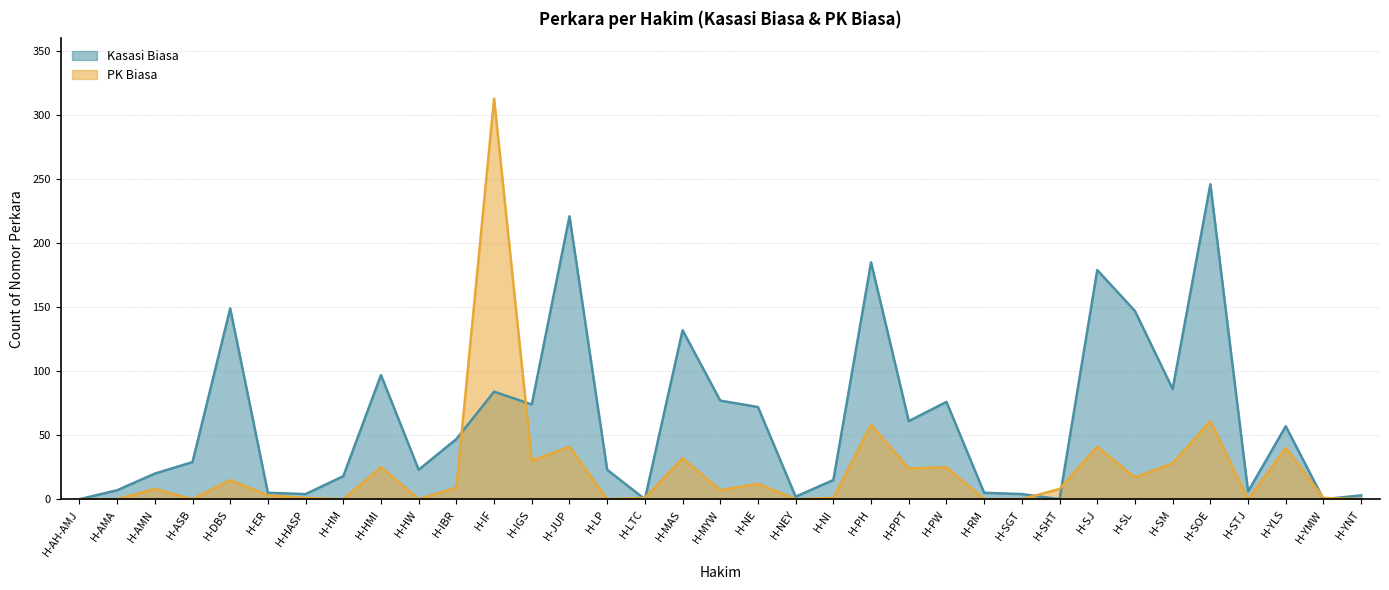

How many times do PK Biasa and Kasasi Biasa cross each other?

8